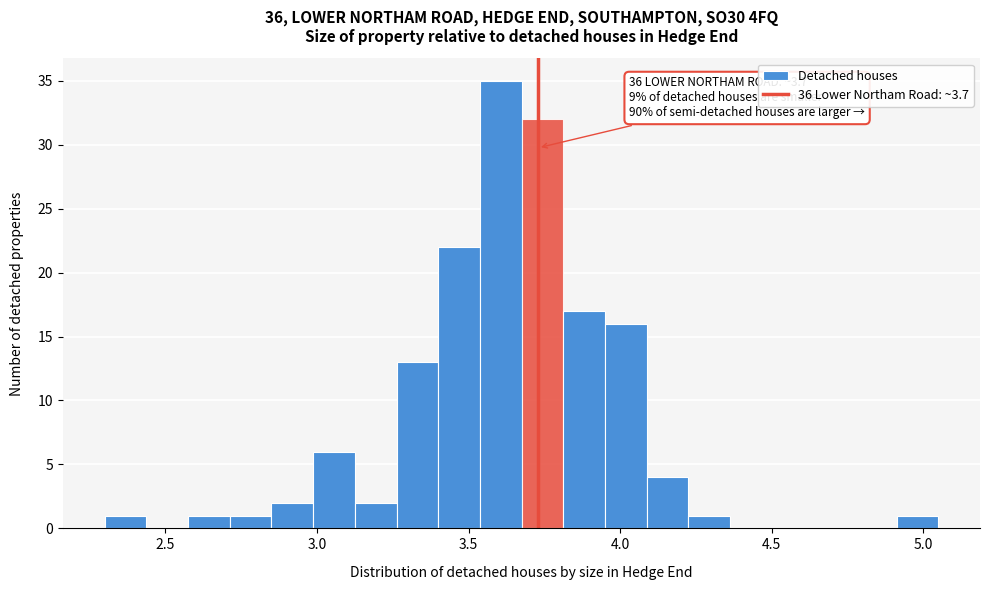

Around what value on the x-axis is the tallest bar? Give the approximate position of its centre, as read against the axis.

3.60